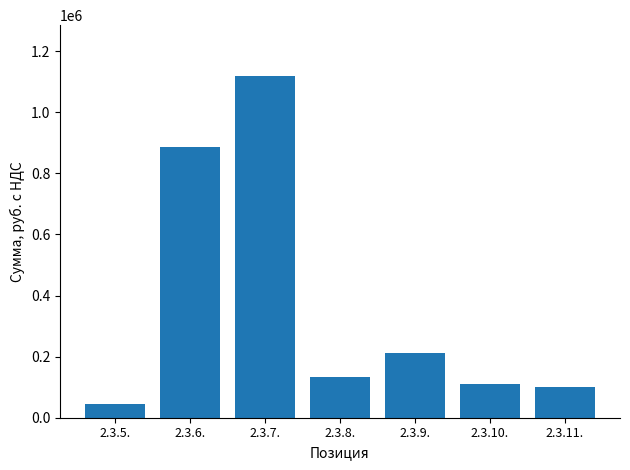

What is the change in value from 2.3.5. to 2.3.8.?

+88100